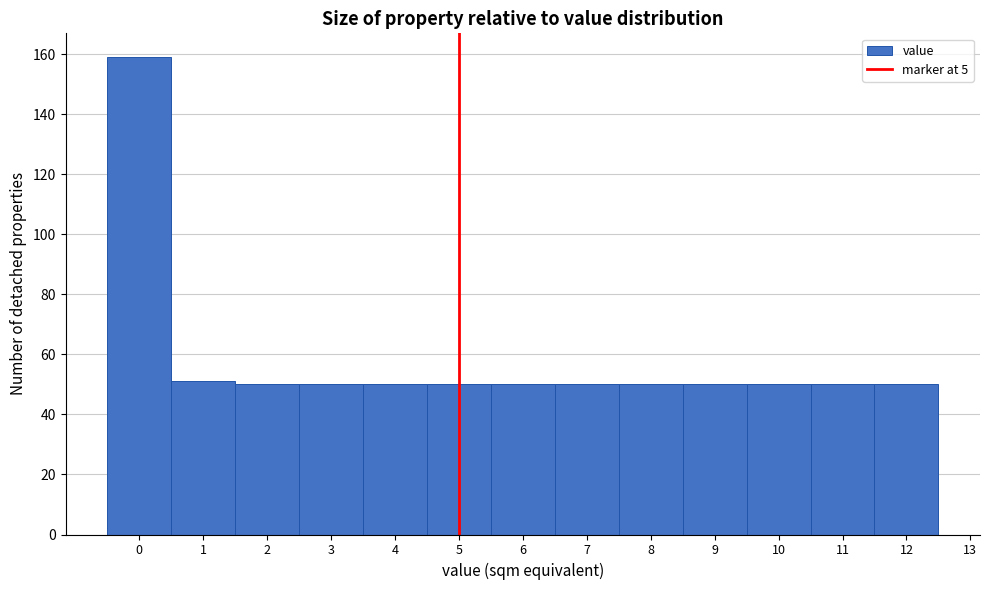

Which range on the x-axis has the tallest bar?

-0.5 to 0.5